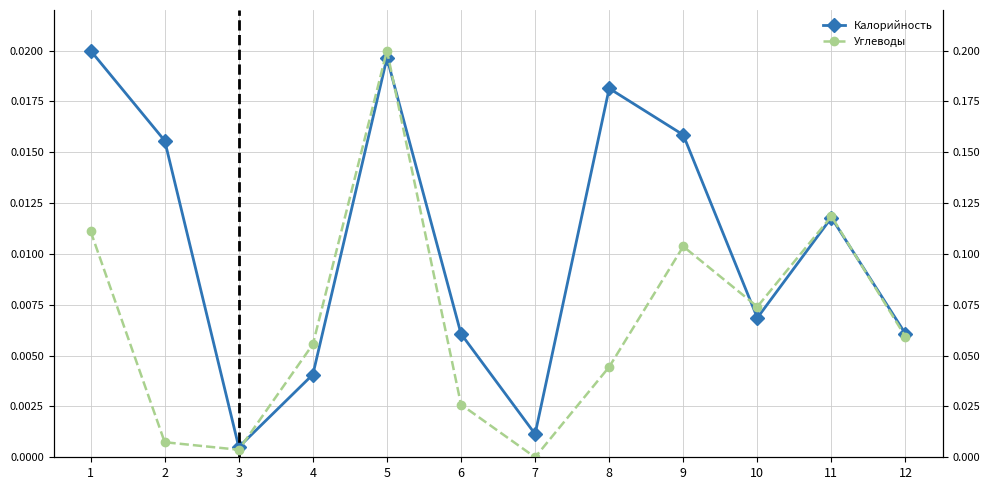

At which category is the sum across all series the highest?

5